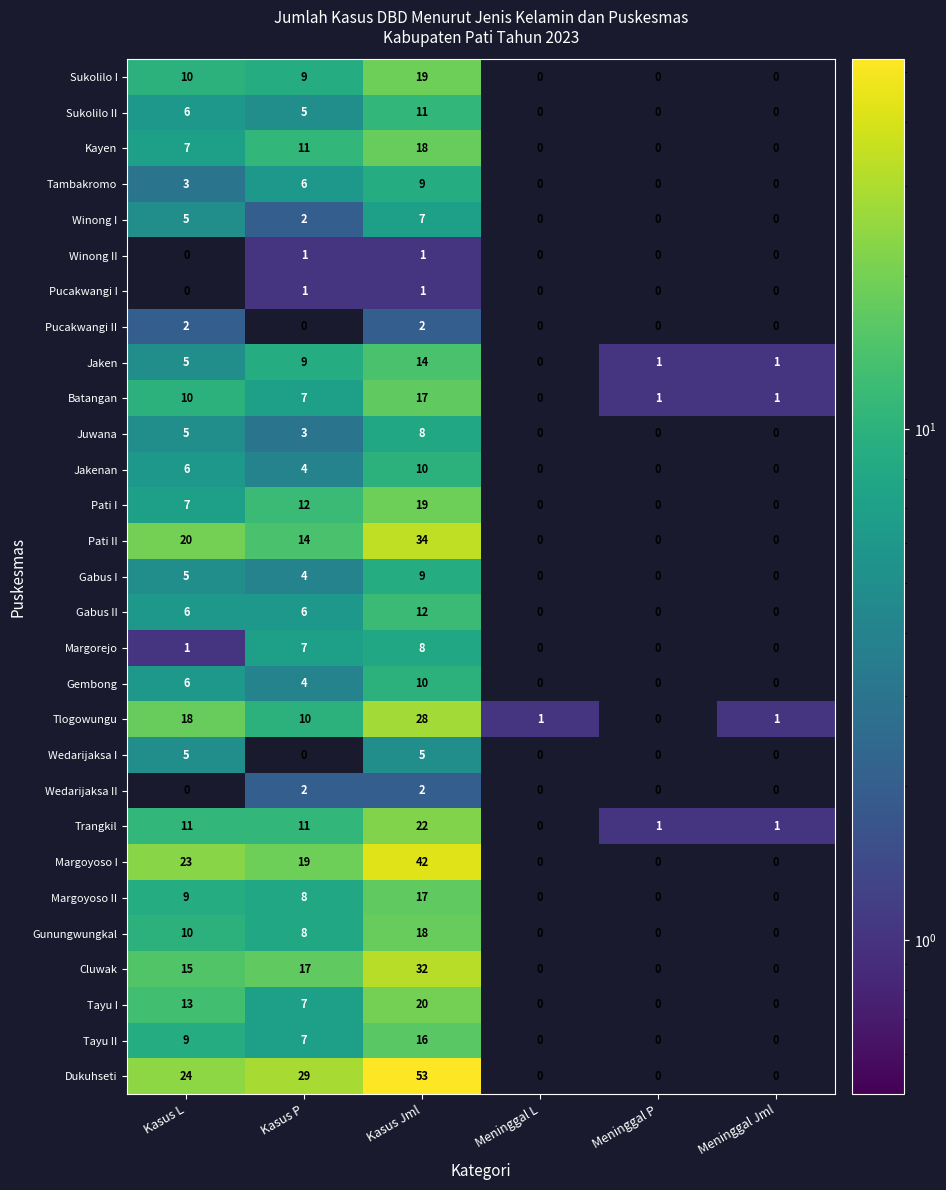

What is the difference between the Tlogowungu values at Meninggal L and Kasus L?

17